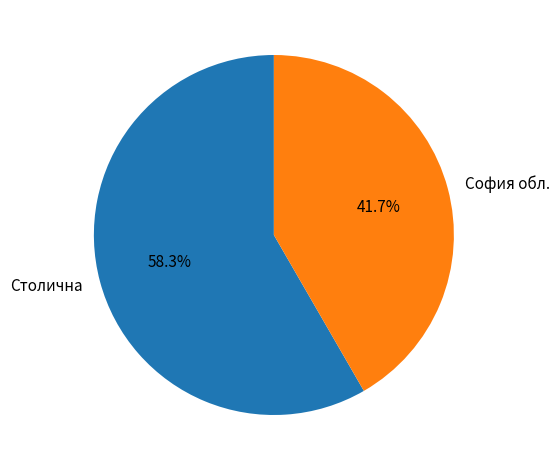

What is the total percentage of София обл. and Столична?

100.0%